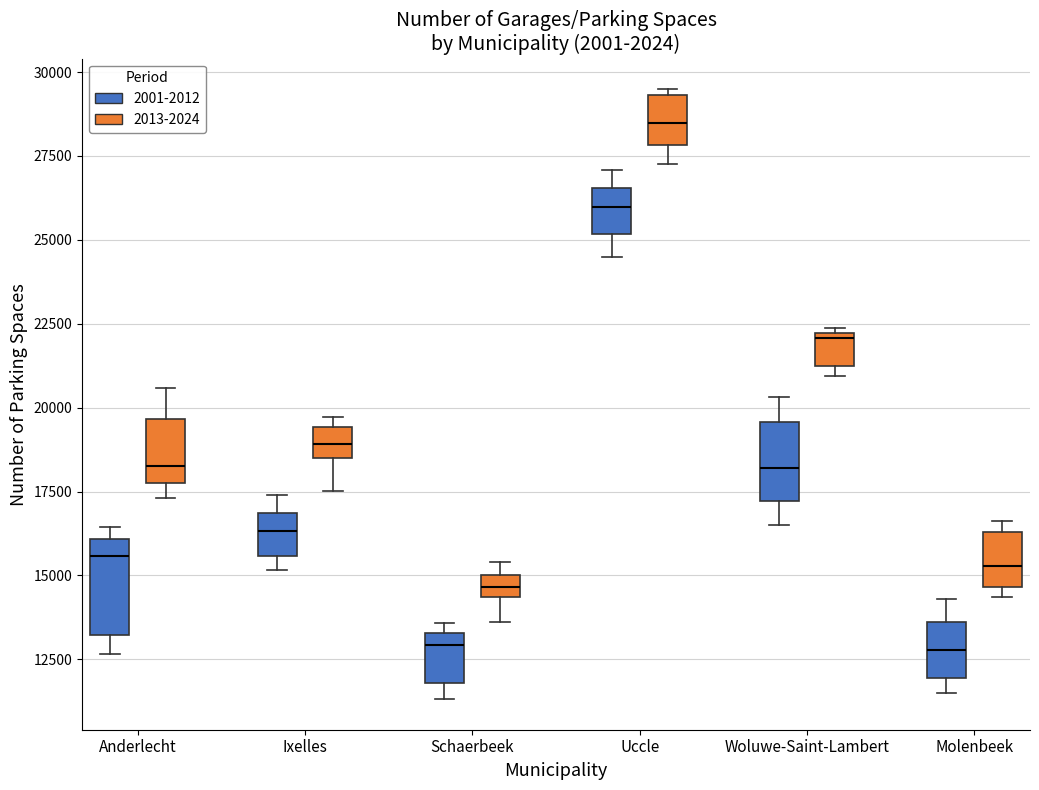

Where does the median line of the box for Anderlecht (2001-2012) sit on the y-axis? The values are not printed on the chart, so give them approximately, as read against the axis.

15500